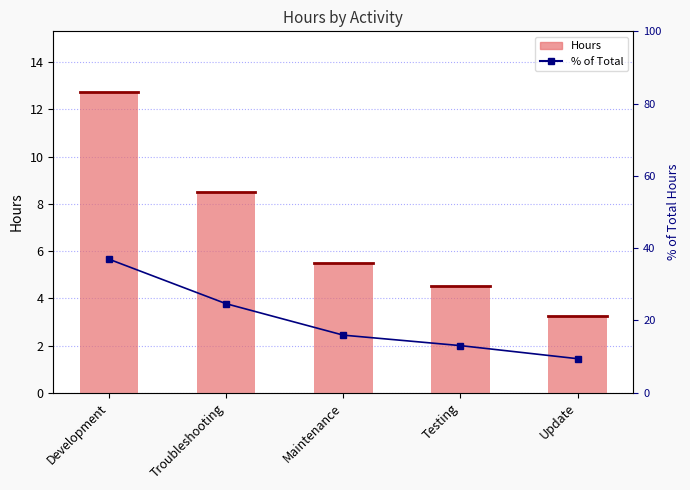

Count the number of data series in this chart.

2